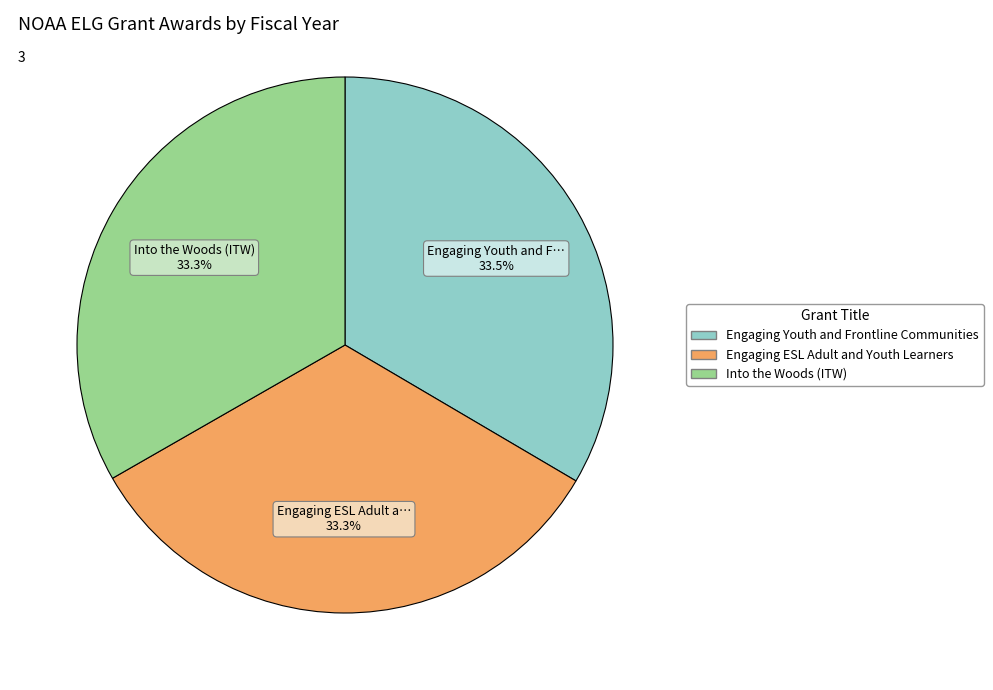

What percentage is the Into the Woods (ITW) slice, to the nearest percent?

33%